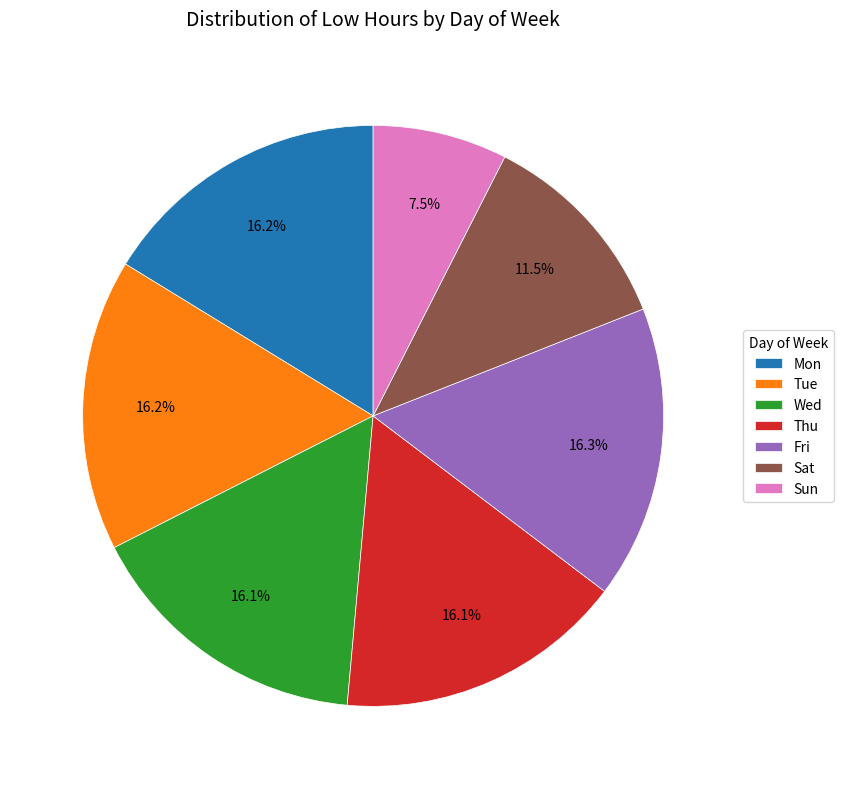

How many slices are in this pie chart?

7